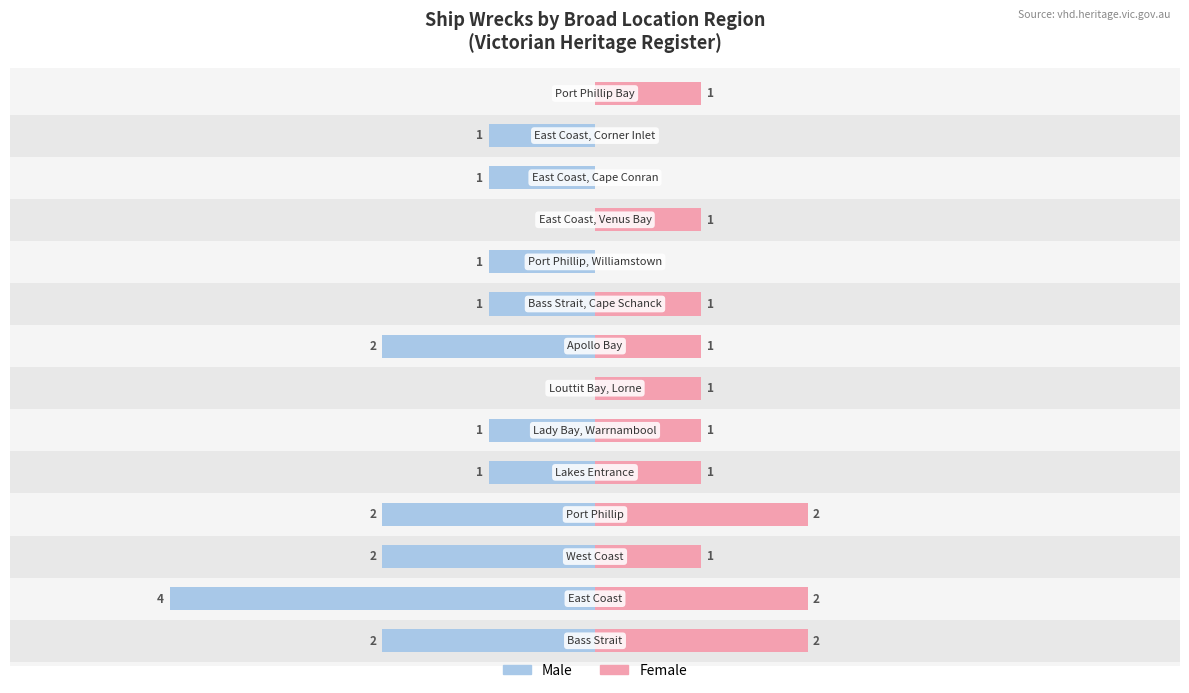

The value of Male at 8 is -1. True or false?

False